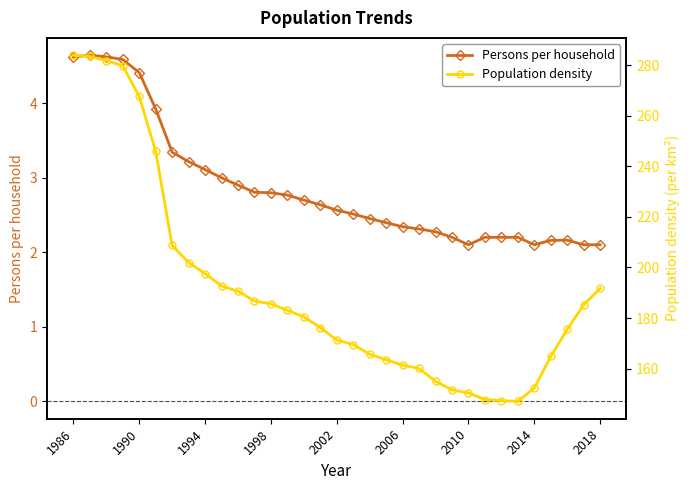

What are all the series names shown in the legend?

Persons per household, Population density